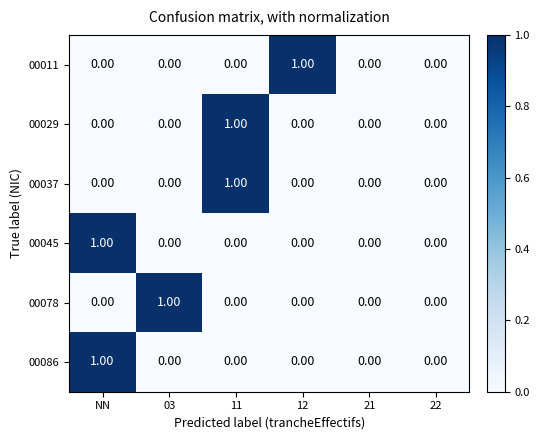

Which category has the highest value in the 00045 series?

NN